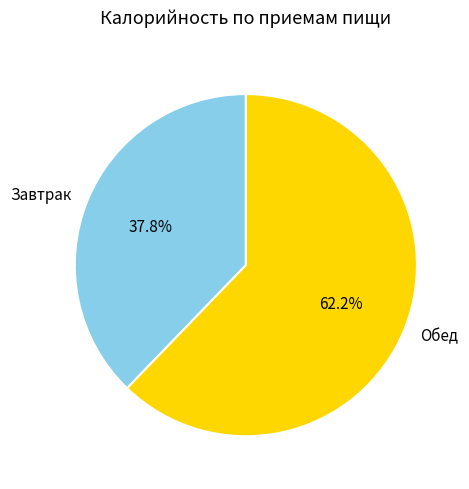

What is the largest slice in the pie chart?

Обед